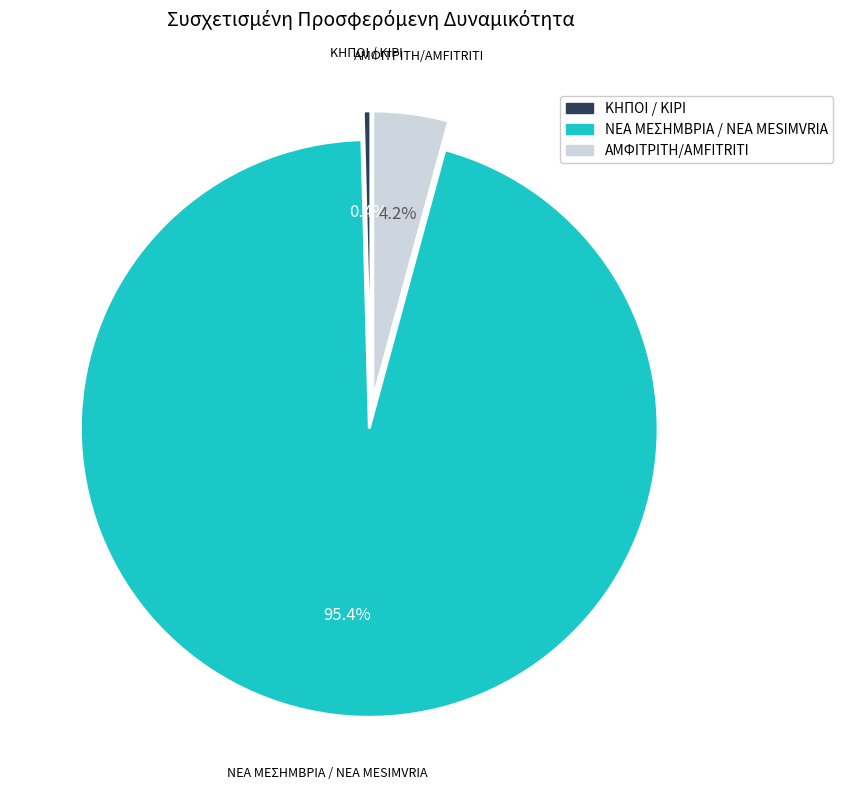

Count the number of slices in the pie.

3